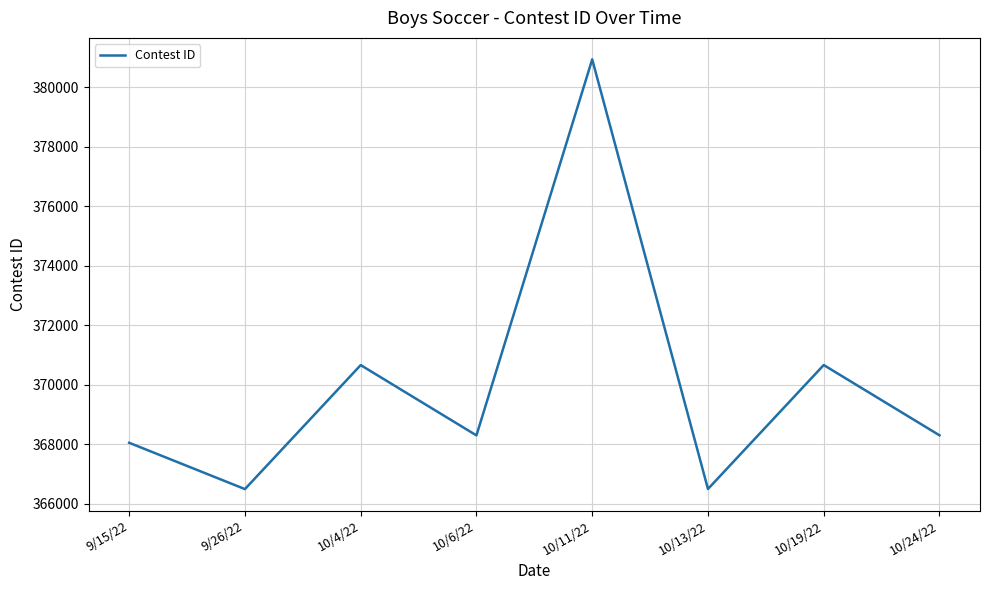

What is the ratio of the value at 10/6/22 to the value at 10/11/22?

1.0